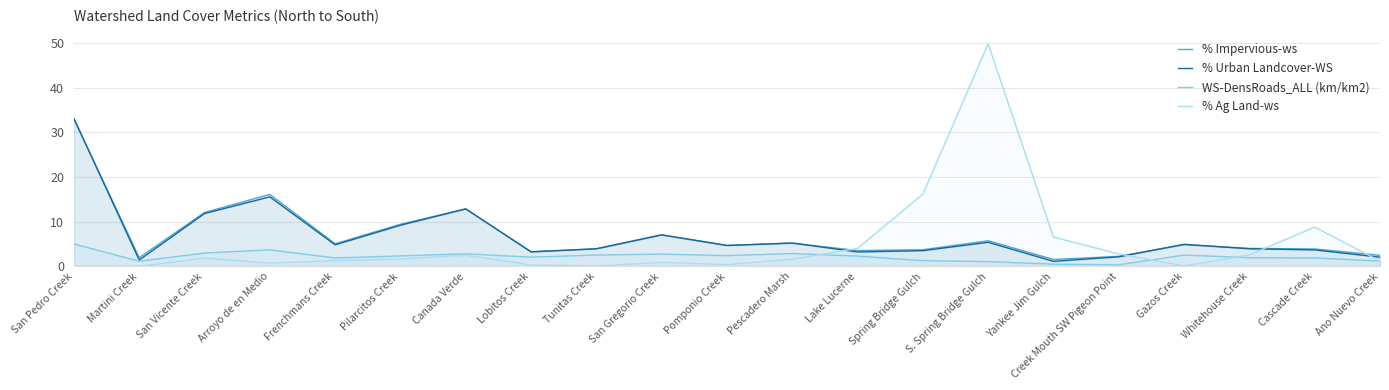

How many times do % Impervious-ws and % Urban Landcover-WS cross each other?

6